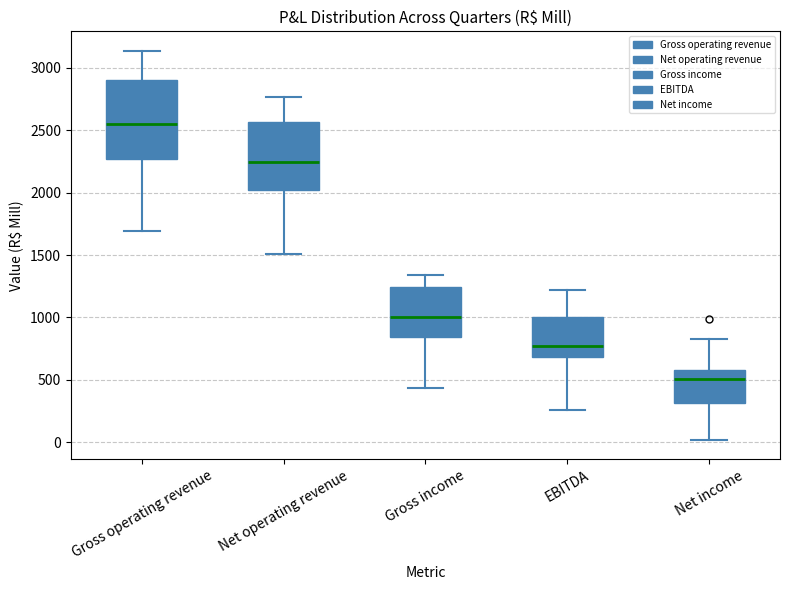

Which box is the tallest, from its lower edge to its upper edge?

Gross operating revenue